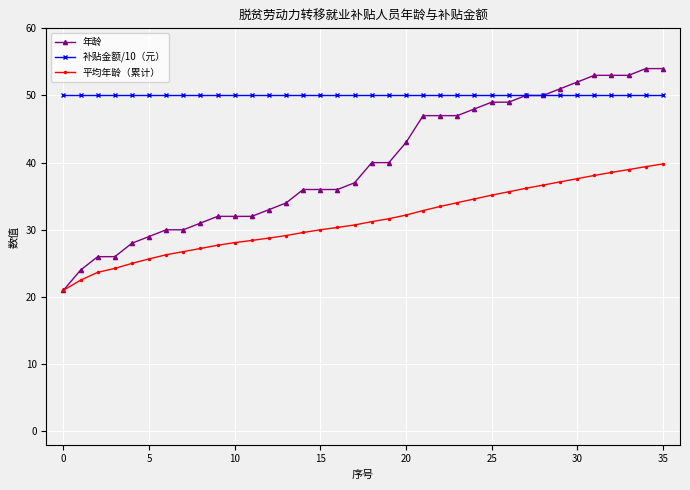

Does the chart have visible grid lines?

Yes